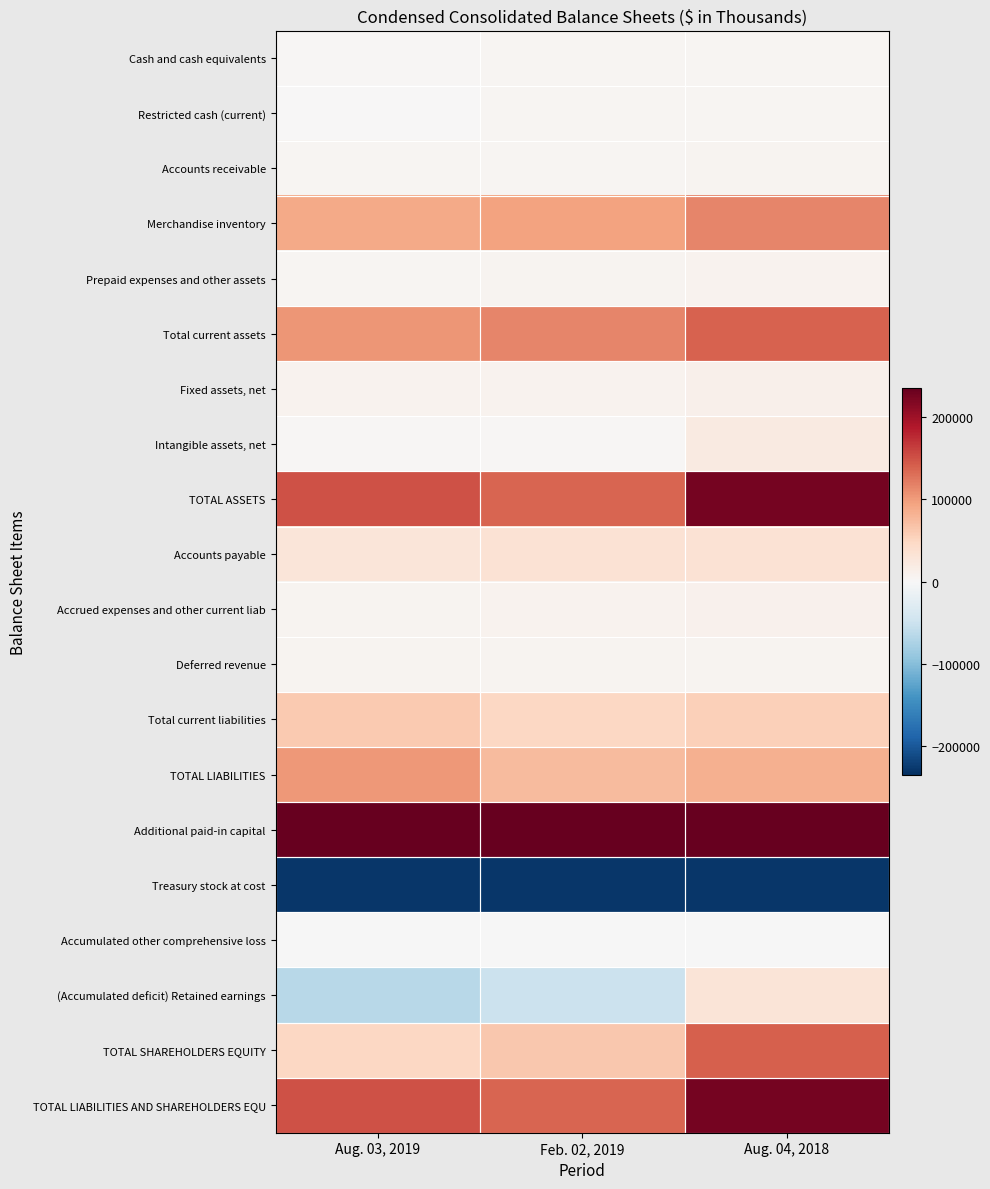

At which category does the chart reach its peak across all series?

Aug. 03, 2019